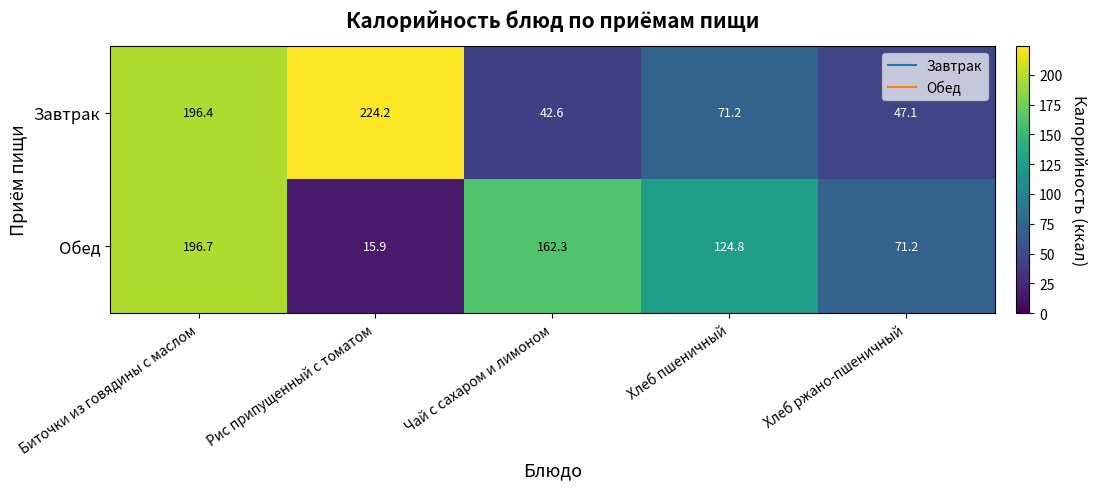

List the series in order of their peak value, lowest first.

Обед, Завтрак